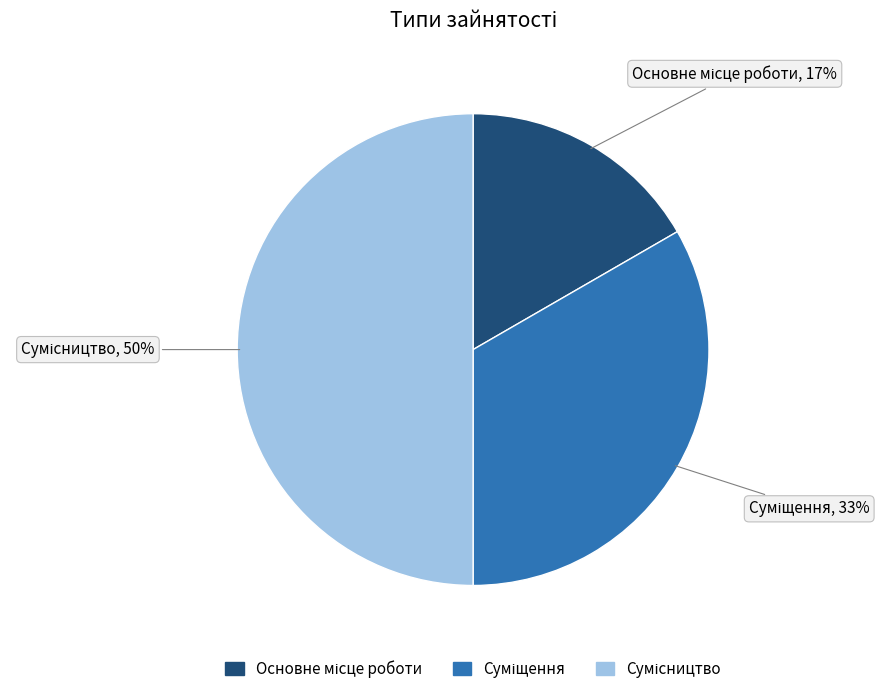

To the nearest percent, what is the difference between the largest and smallest slice percentages?

33%